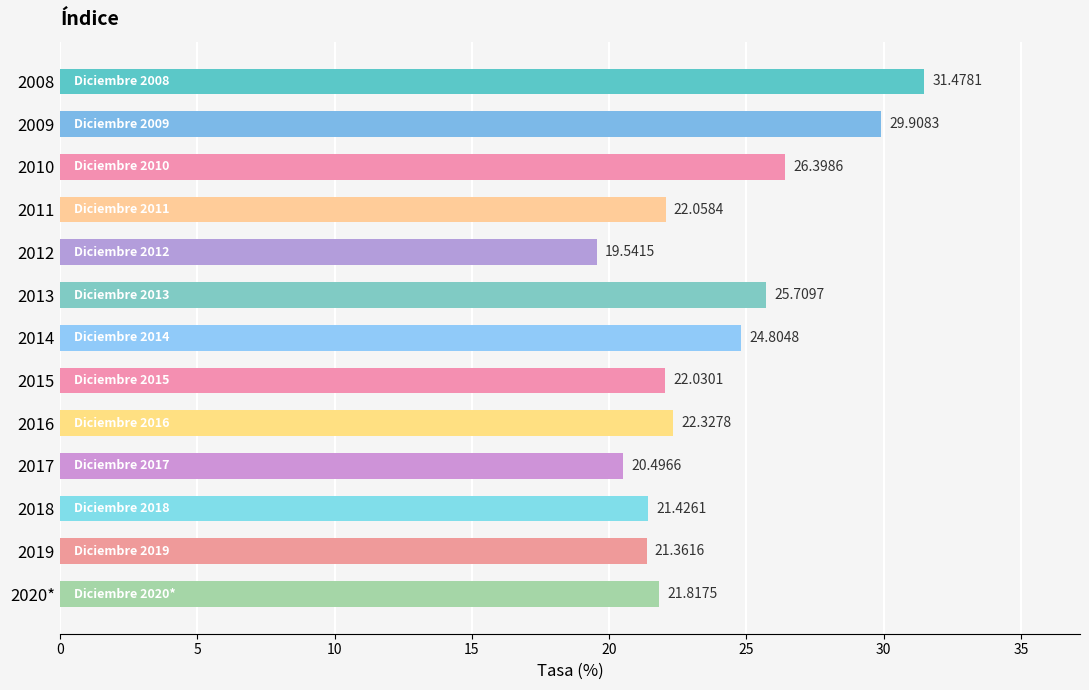

Are the bars grouped side by side (vs. stacked)?

No